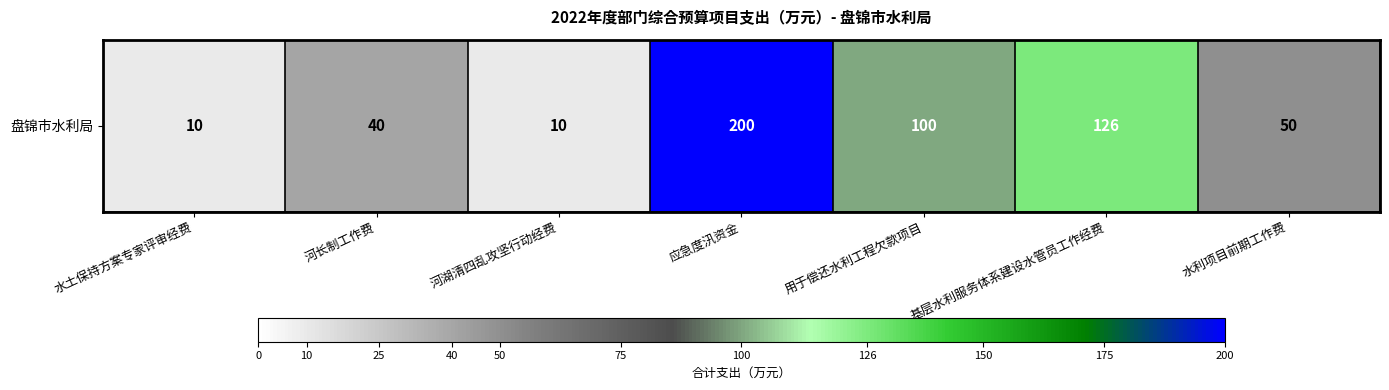

List the labels in order of value, smallest first.

水土保持方案专家评审经费, 河湖清四乱攻坚行动经费, 河长制工作费, 水利项目前期工作费, 用于偿还水利工程欠款项目, 基层水利服务体系建设水管员工作经费, 应急度汛资金